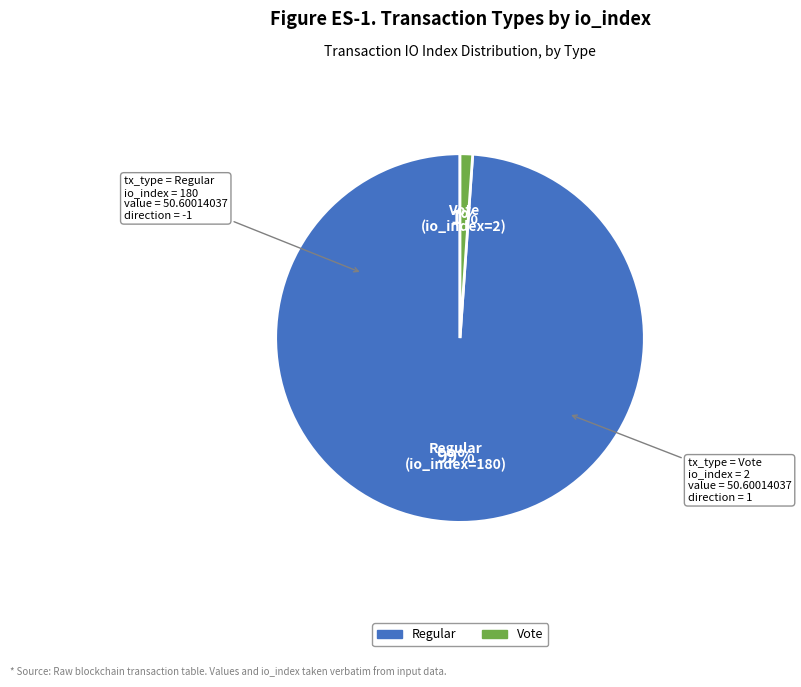

To the nearest percent, what is the difference between the largest and smallest slice percentages?

98%